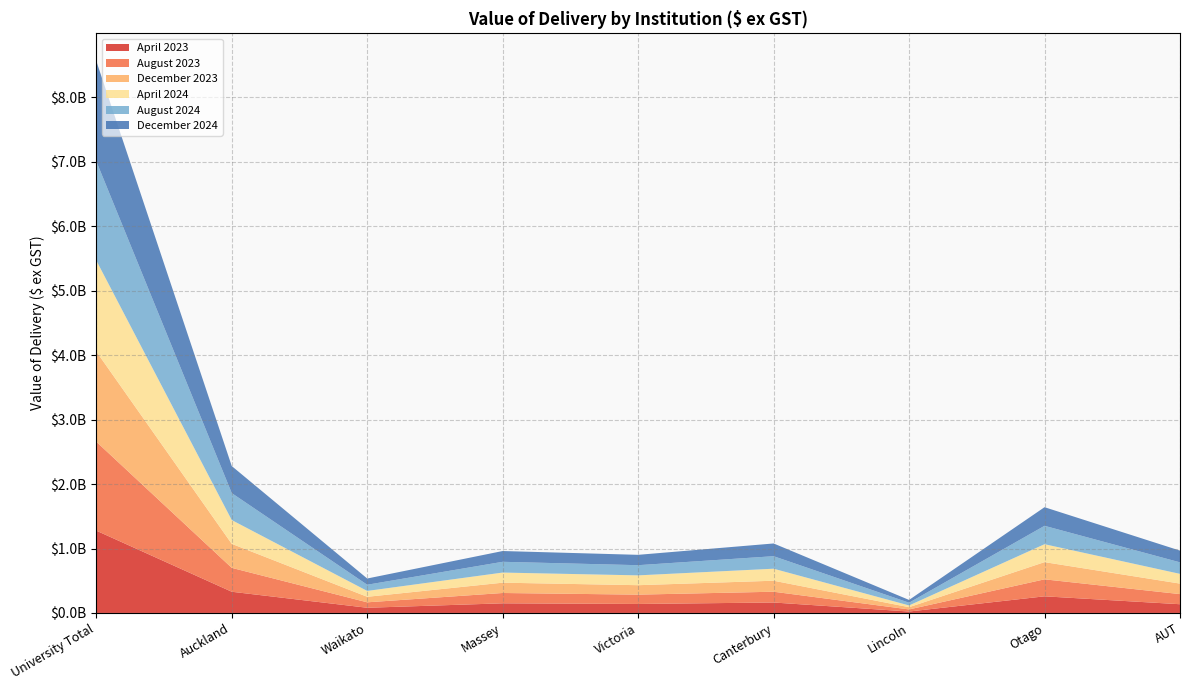

Reading left to right, list all the values displayed in this chart.

April 2023: 1277388765	329135395	80616055	149663037	139674258	162262205	22372919	258135584	135529313
August 2023: 1380522619	370773228	84481076	160187117	144698556	167328613	32300321	263723231	157030477
December 2023: 1399857549	372558204	85620970	159997963	146477338	170668451	34721369	266875410	162937844
April 2024: 1412979726	369175033	91250690	156993364	152530303	186409098	27218117	278244468	151158653
August 2024: 1539855679	418334706	95927591	167091155	157971444	194191299	42305132	285368657	178665694
December 2024: 1555794060	419800299	96658551	167165121	160679206	197445521	43325893	288767046	181952424